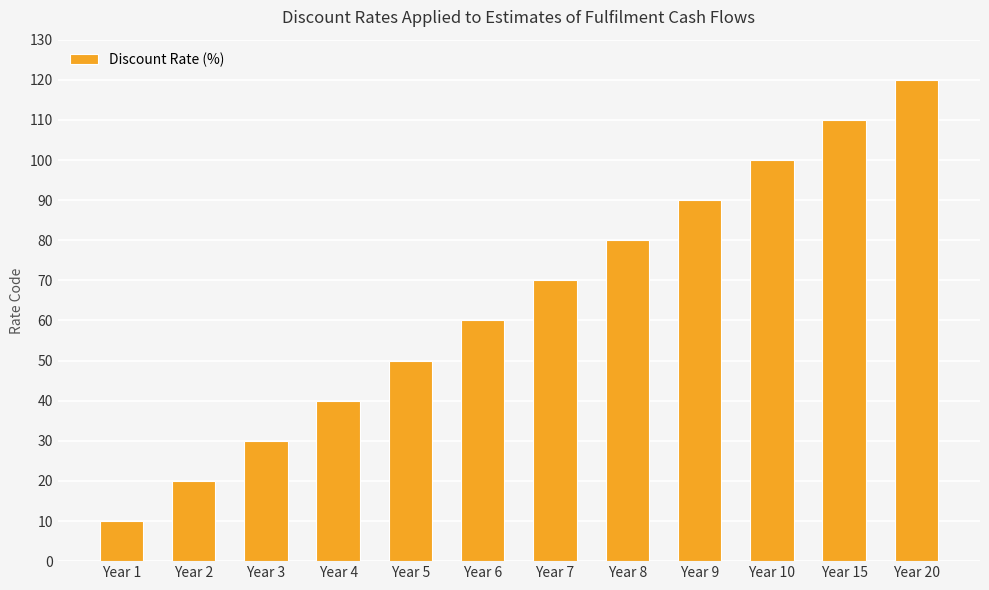

List the labels in order of value, smallest first.

Year 1, Year 2, Year 3, Year 4, Year 5, Year 6, Year 7, Year 8, Year 9, Year 10, Year 15, Year 20